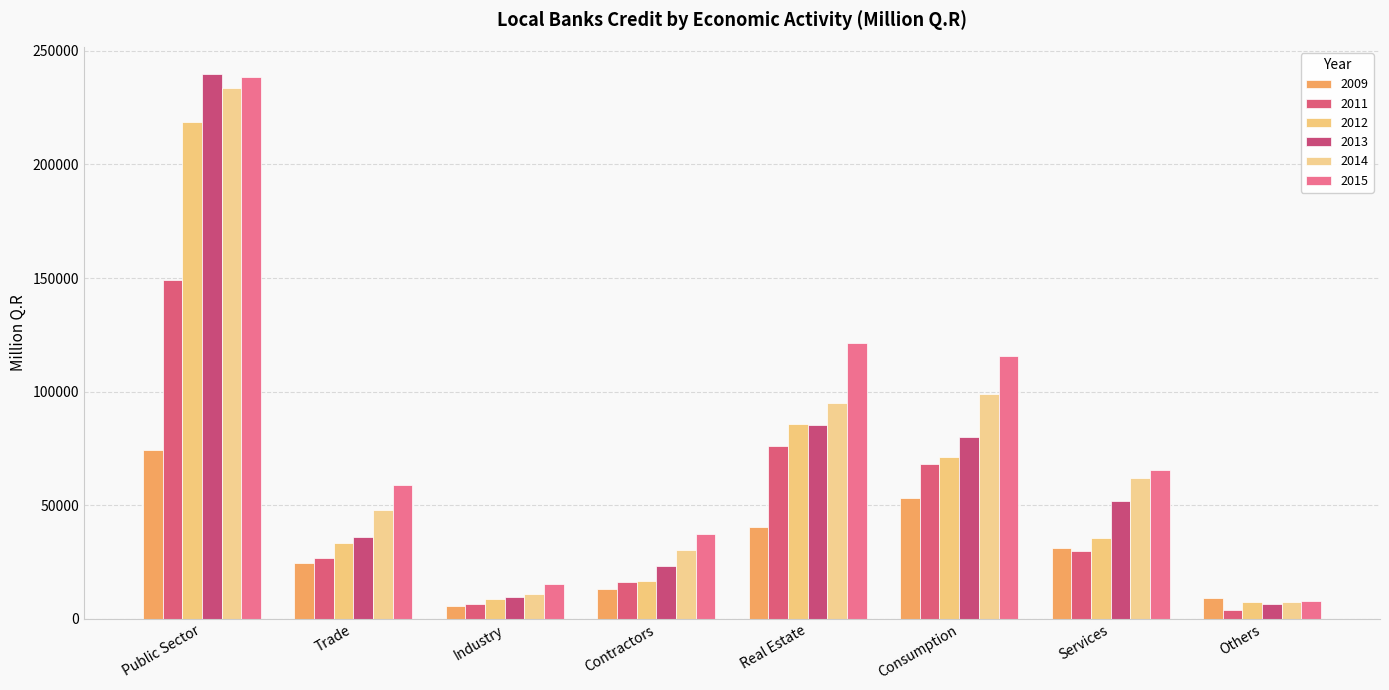

How many series are shown in this chart?

6